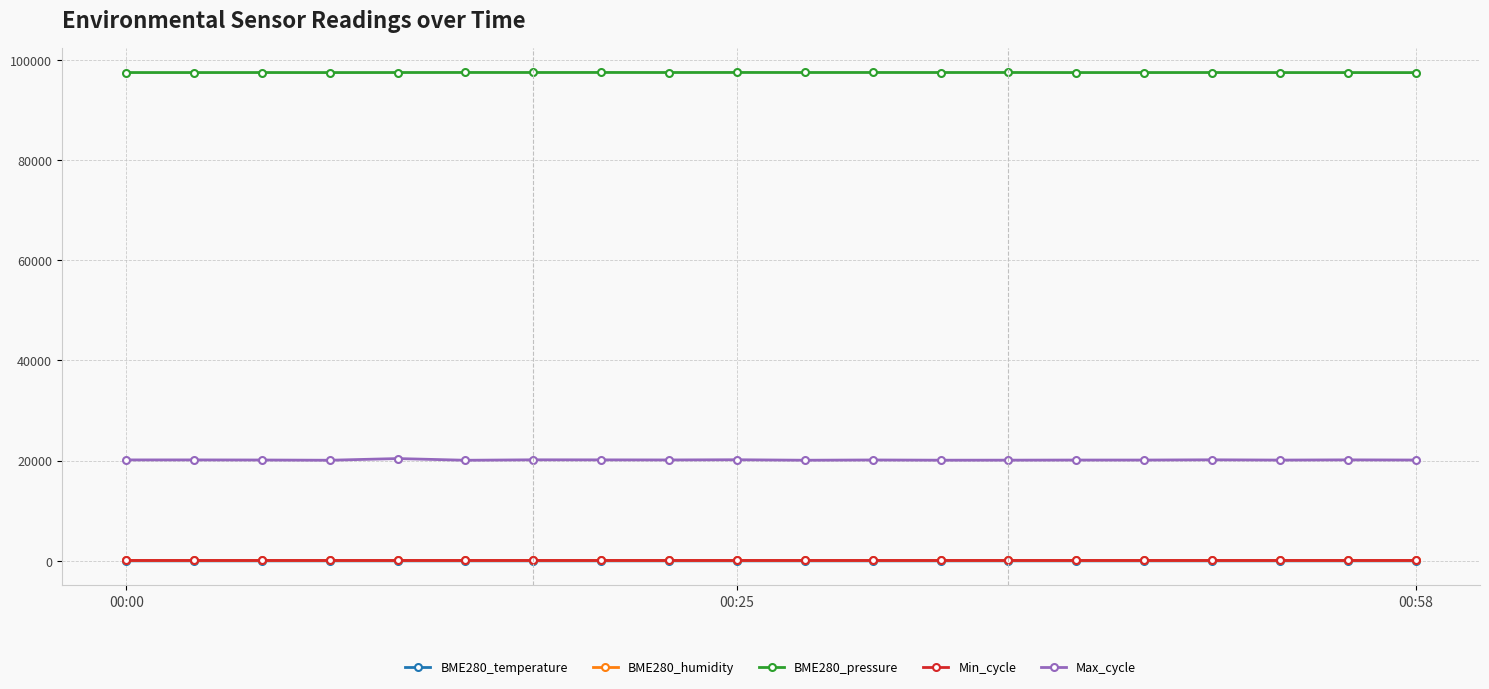

True or false: BME280_pressure has more than 0 points higher than both neighbors.

True